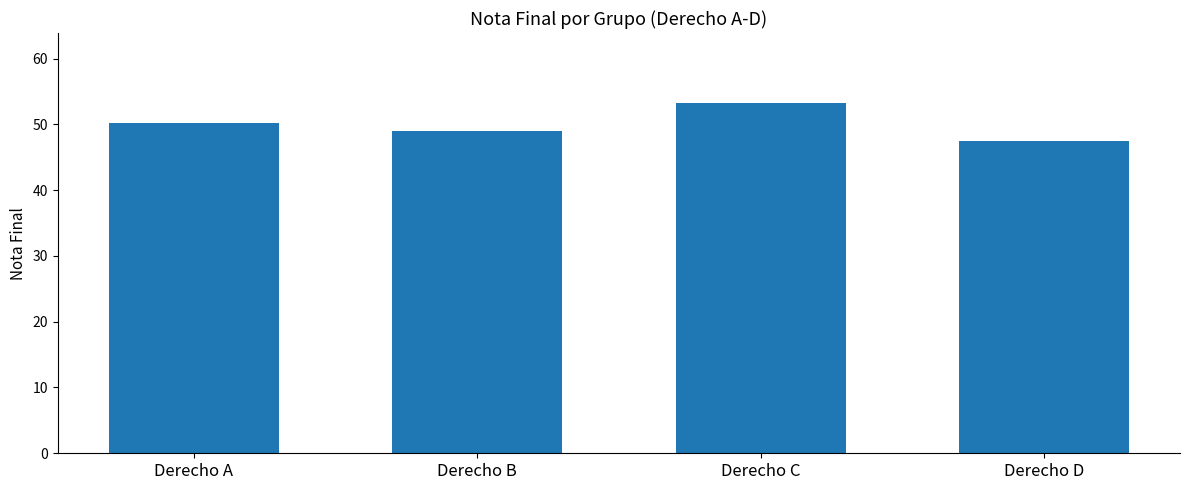

List the labels in order of value, smallest first.

Derecho D, Derecho B, Derecho A, Derecho C